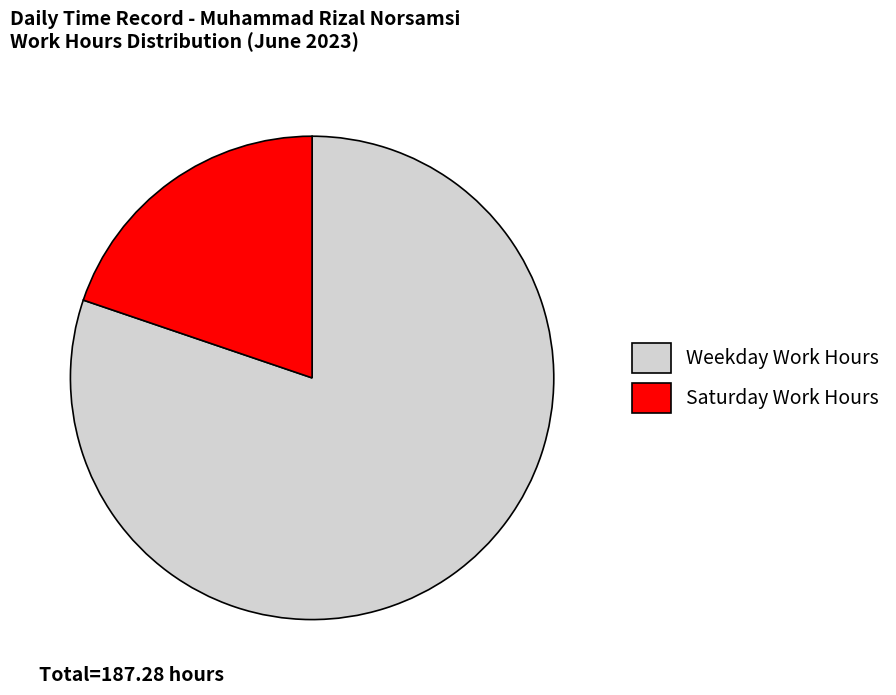

Does any single category account for the majority?

Yes